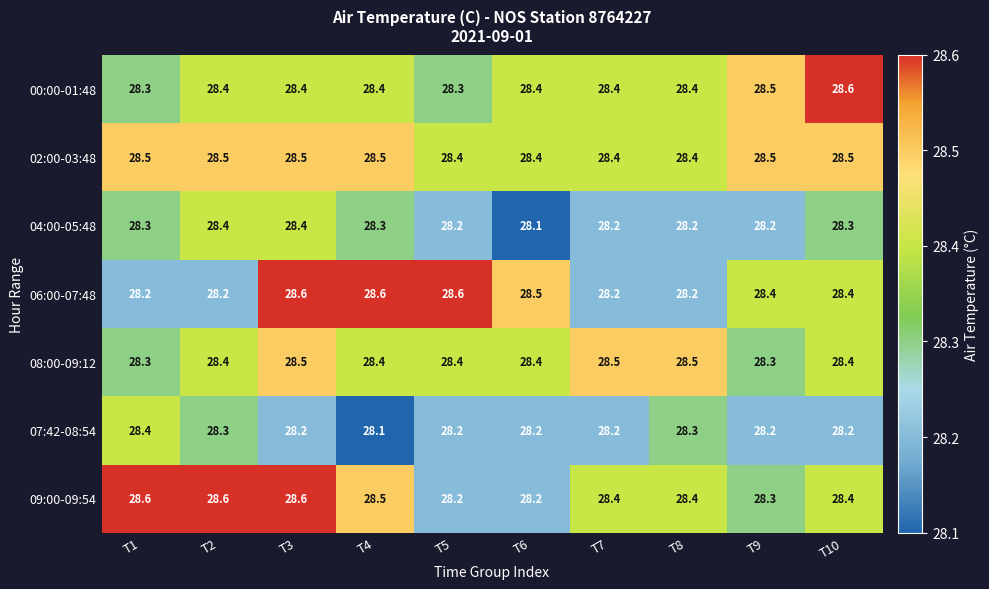

Is it true that 06:00-07:48 equals 28.2 at T7?

True